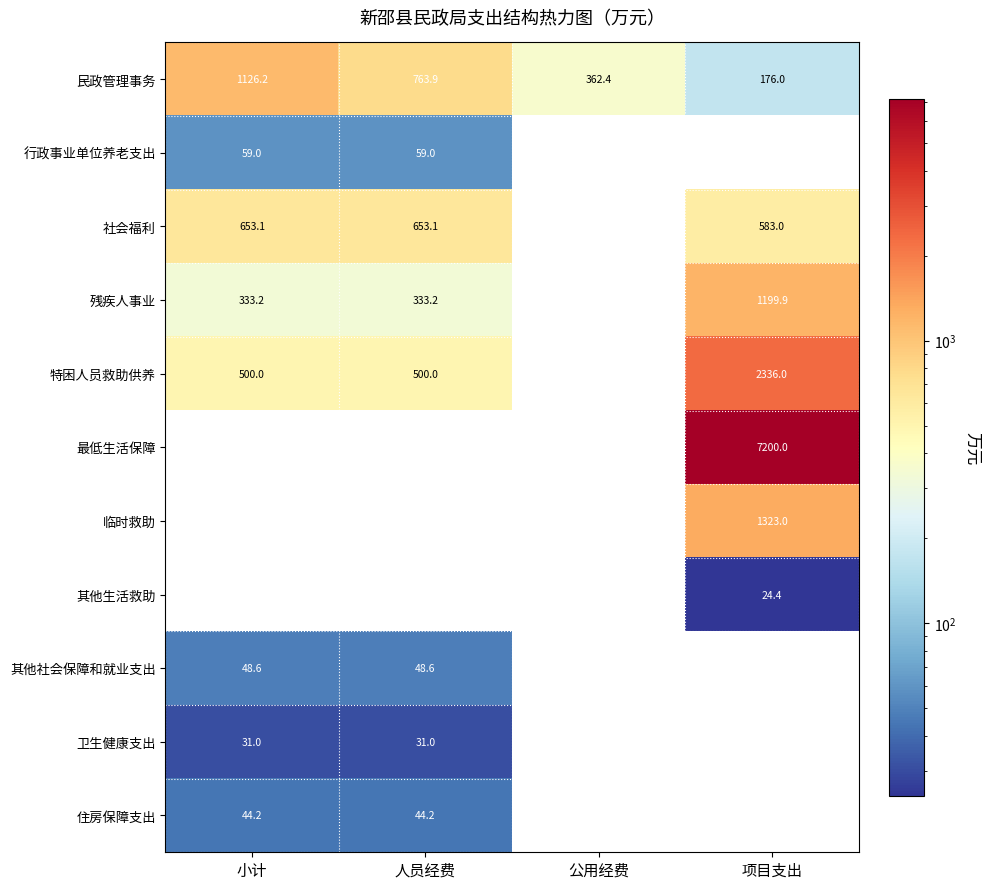

What is the greatest value displayed?

7200.0